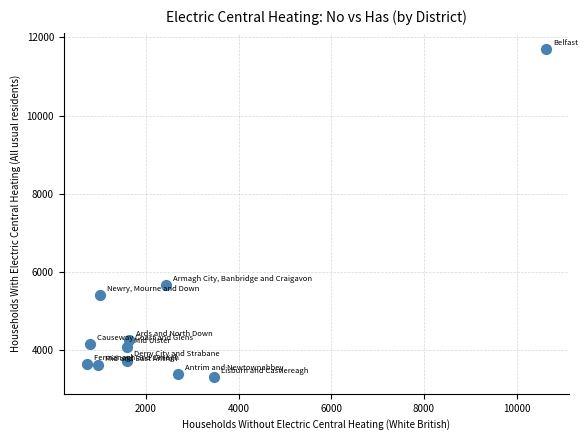

What Y value in the scatter plot is closest to 7499?

5653